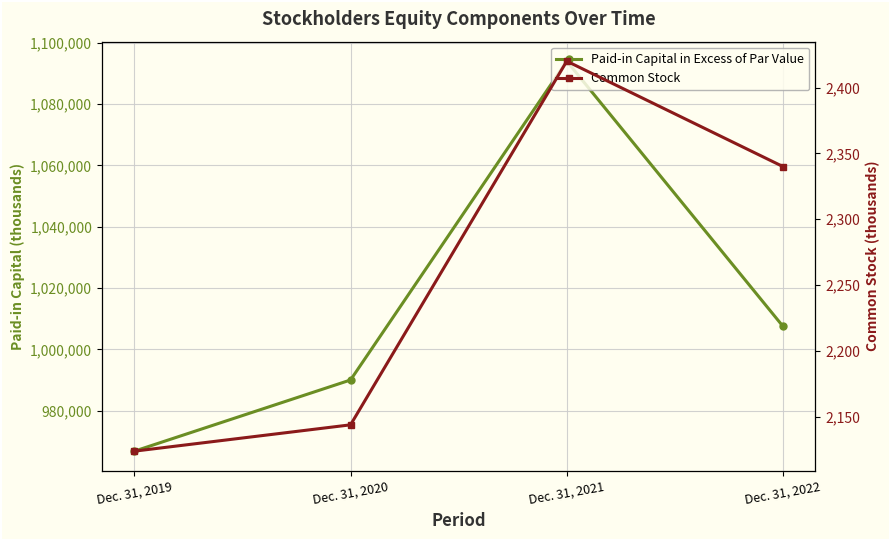

Which series has the largest range (max minus min)?

Paid-in Capital in Excess of Par Value